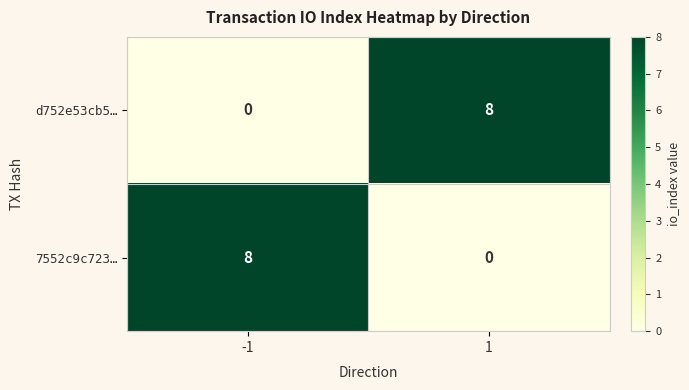

Reading left to right, extract all data points from this chart.

d752e53cb5…: 0	8
7552c9c723…: 8	0